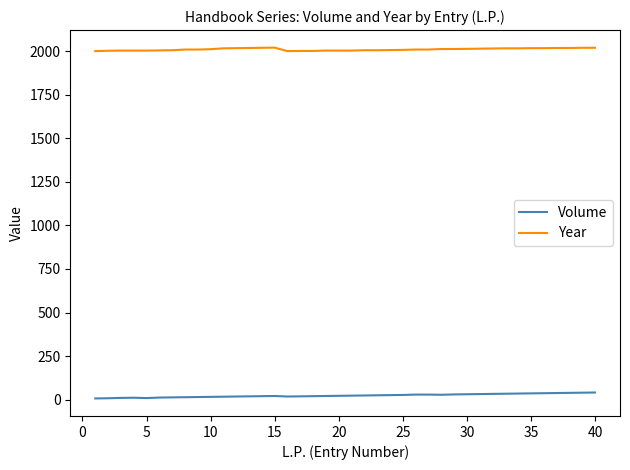

True or false: Year and Volume cross at least once.

False